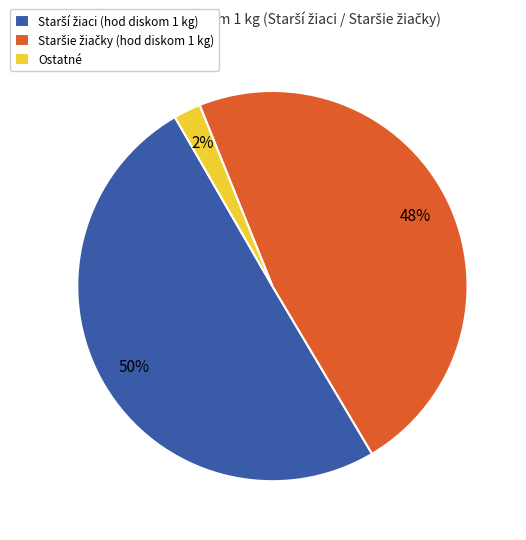

Is it true that Ostatné is 2% of the pie?

True